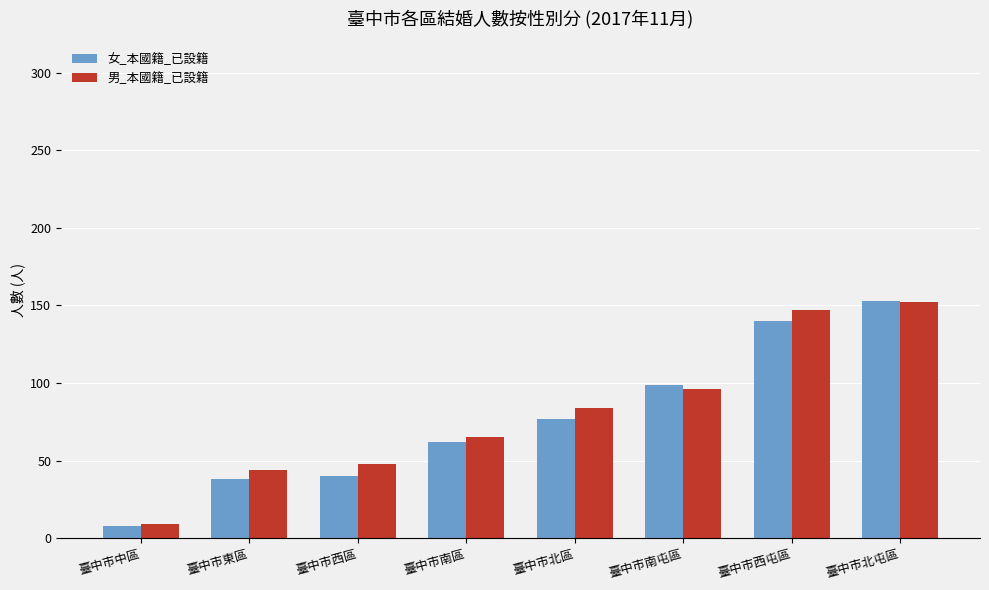

How many bars are there in total?

16